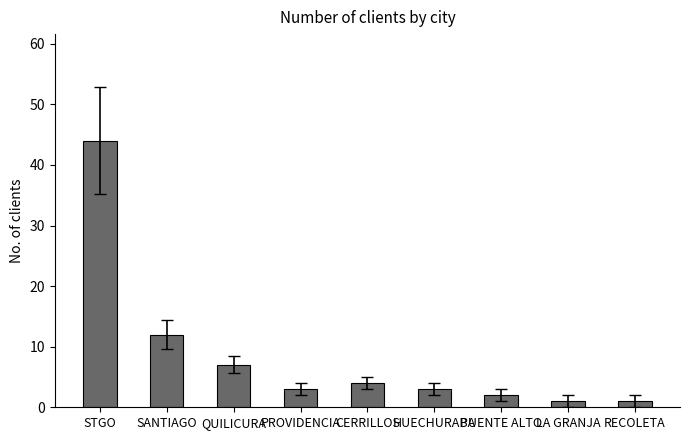

Count the number of data series in this chart.

1